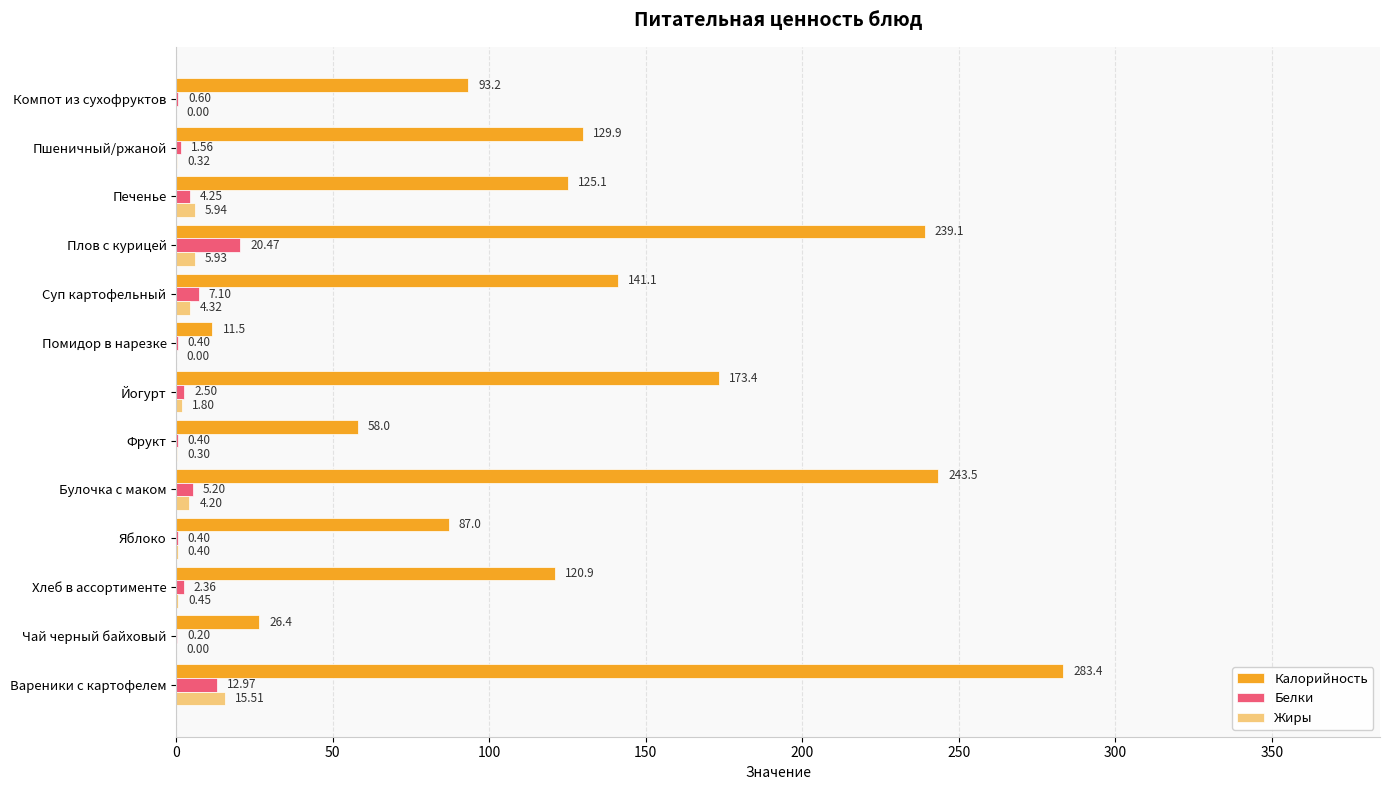

Which series changed the most between Вареники с картофелем and Печенье?

Калорийность